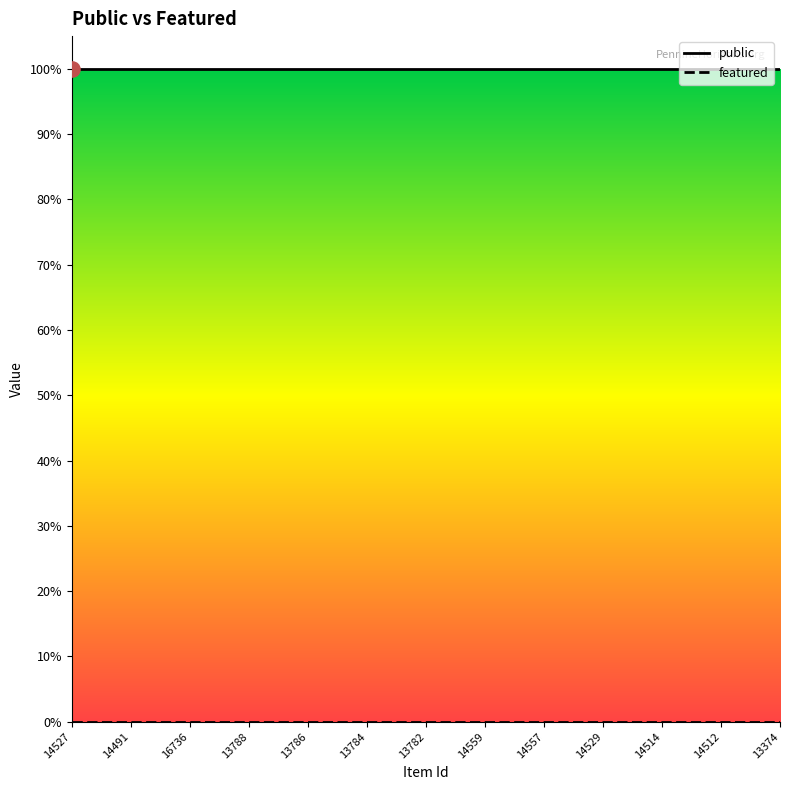

Which series contains the highest Y value?

public